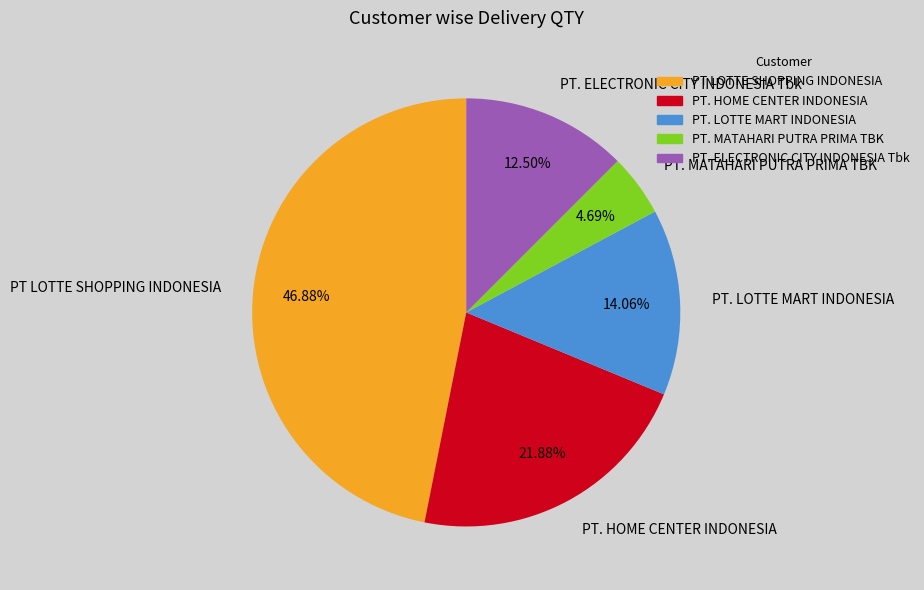

What percentage is NOT represented by PT. ELECTRONIC CITY INDONESIA Tbk?

87.5%